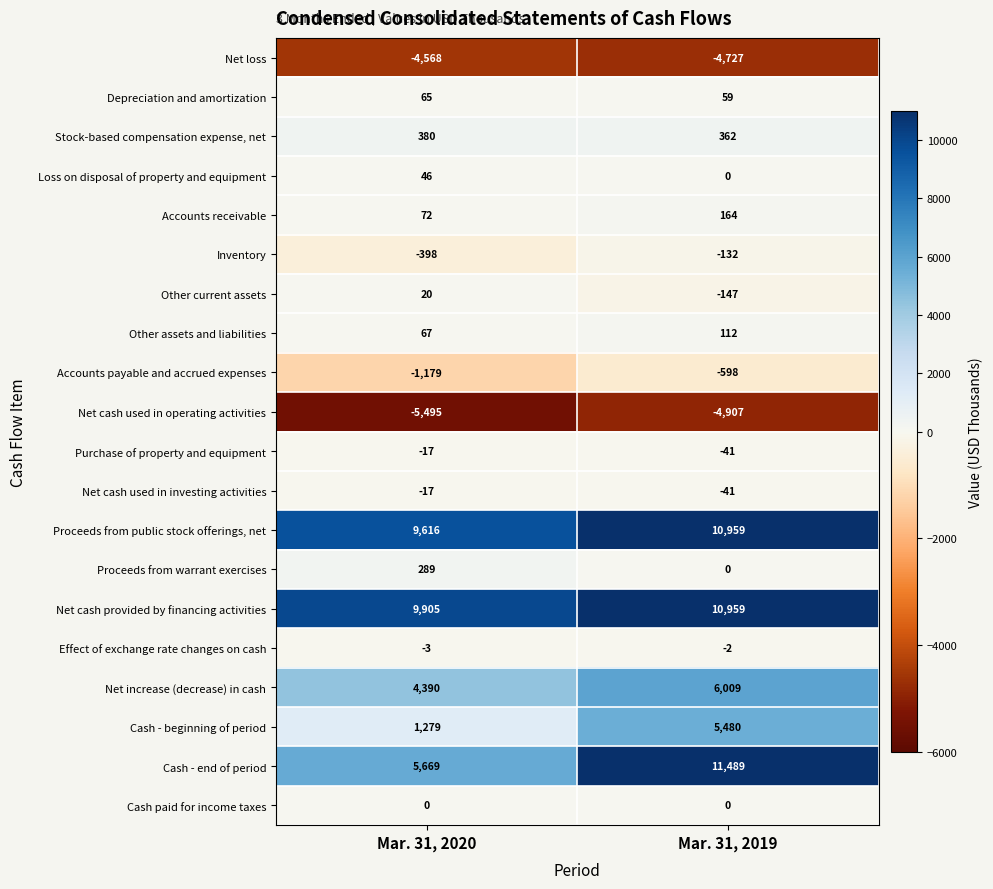

Is the value of Net cash provided by financing activities at Mar. 31, 2020 greater than the value of Cash - end of period at Mar. 31, 2020?

Yes